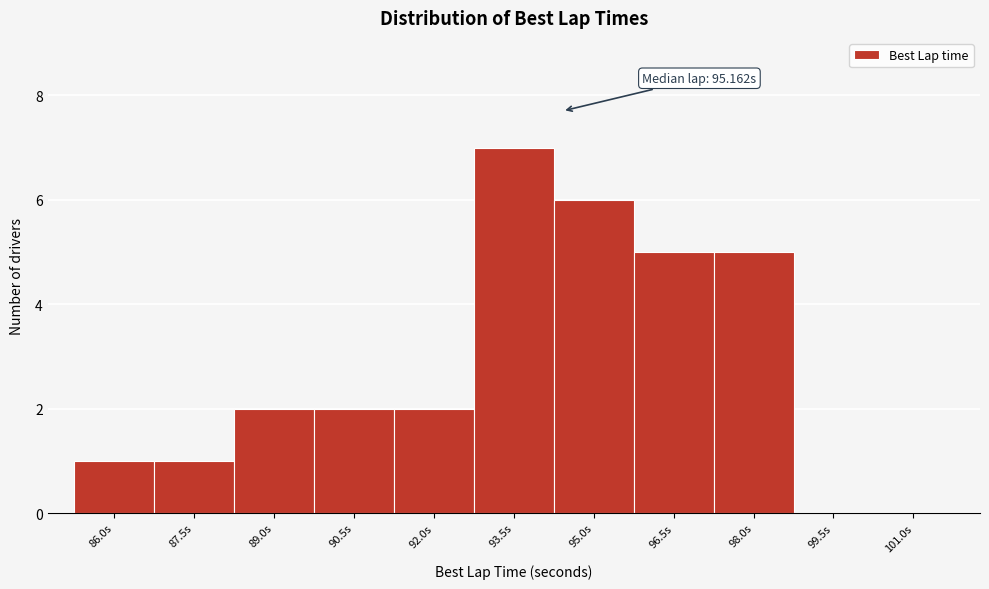

Reading left to right, list all the values displayed in this chart.

86.0s=1	87.5s=1	89.0s=2	90.5s=2	92.0s=2	93.5s=7	95.0s=6	96.5s=5	98.0s=5	99.5s=0	101.0s=0